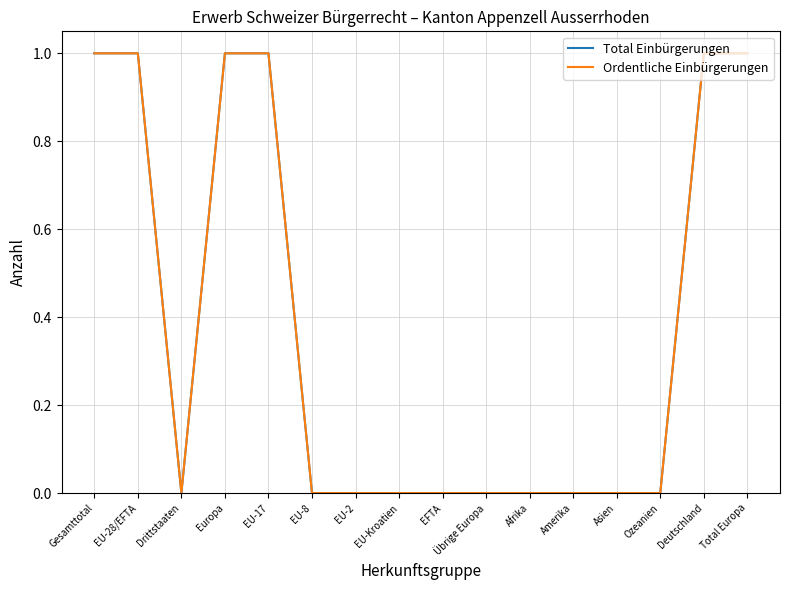

What is the sum of all Ordentliche Einbürgerungen values?

6